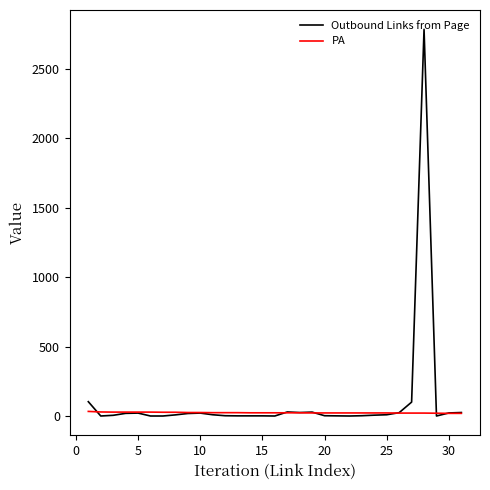

What is the greatest value displayed?

2784